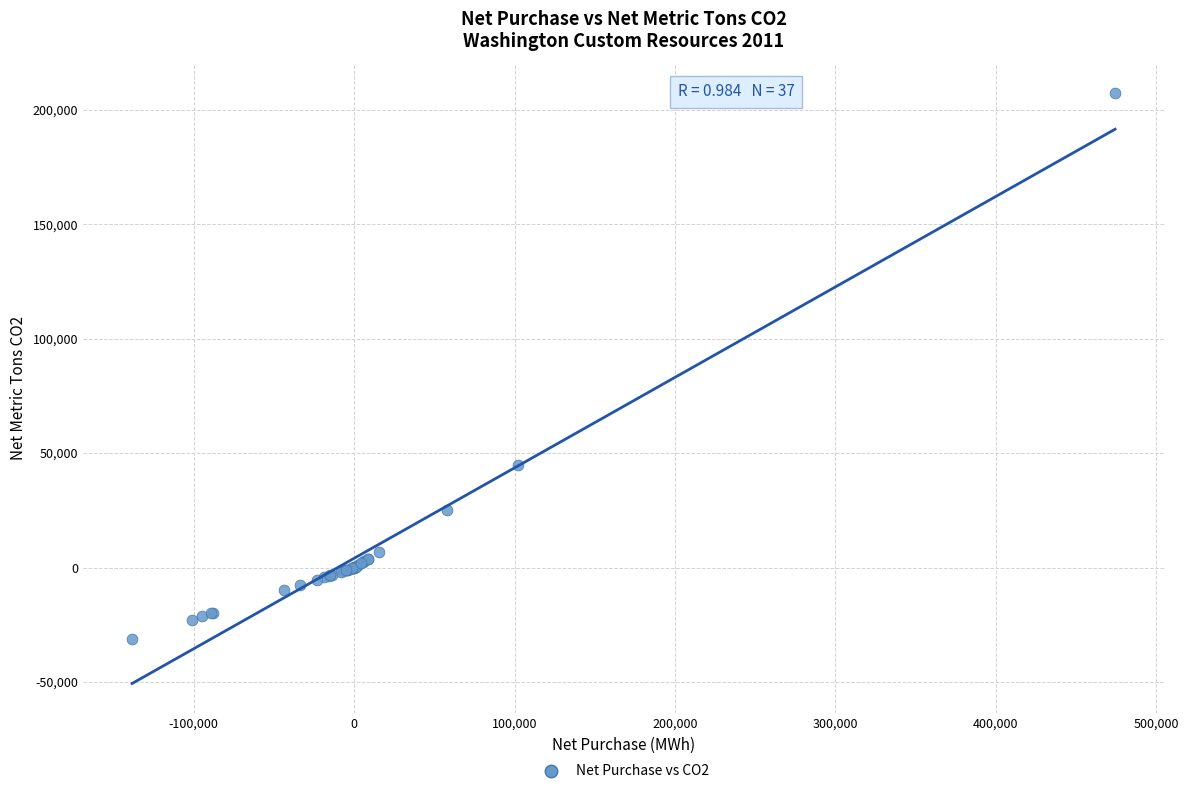

What Y value in the scatter plot is closest to 88113?

44672.3